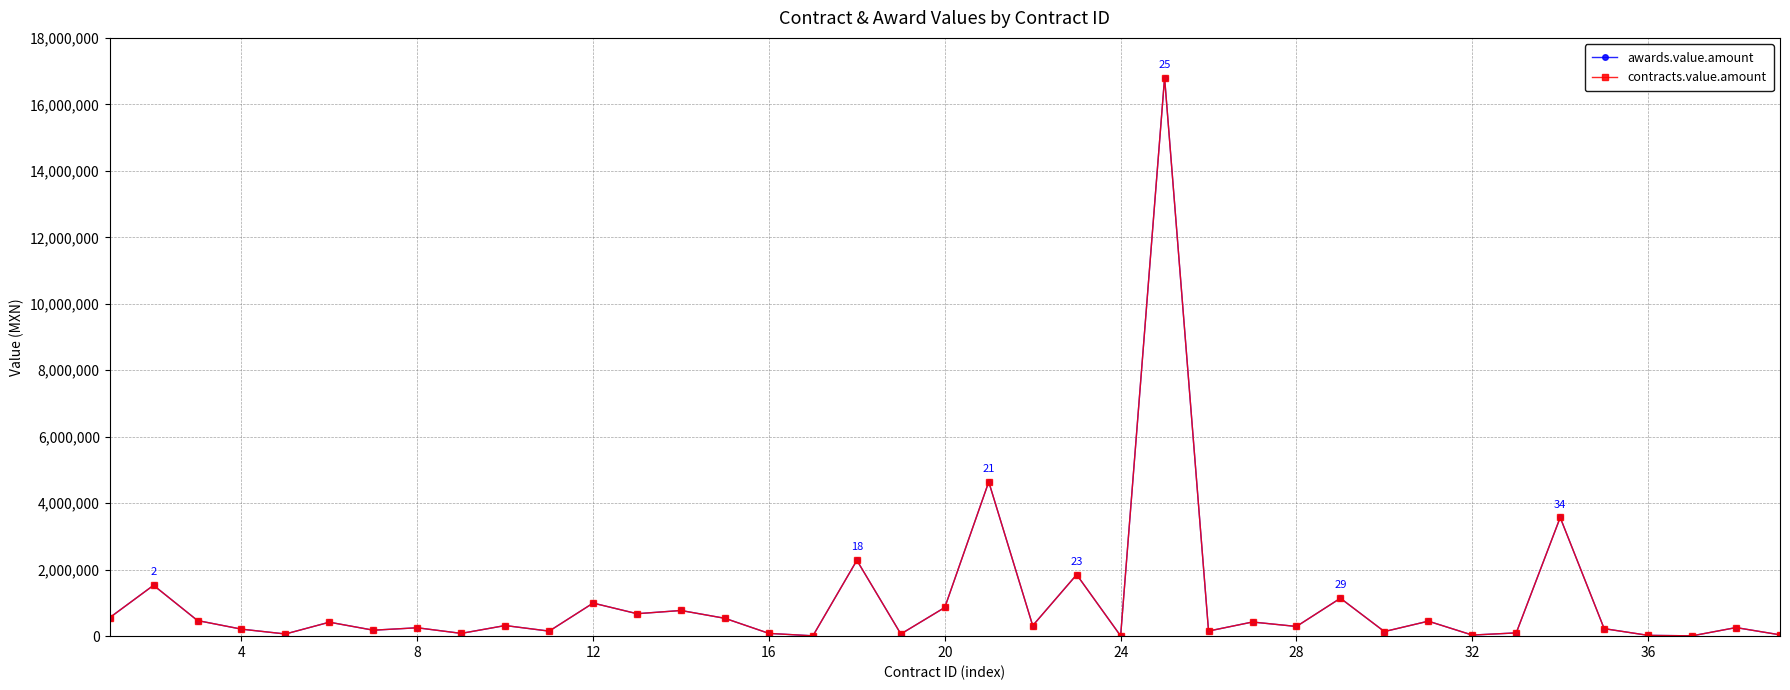

Reading right to left, extract all data points from this chart.

awards.value.amount: 39816.7	258331.5	9707.2	24027.2	226000.0	3570228.3	98087.5	32890.0	450683.0	138164.0	1141100.0	291800.0	425570.1	153612.0	16805320.0	7944.4	1851183.0	315988.0	4642716.3	862960.0	64920.0	2281800.0	10148.0	83220.0	536384.0	772278.2	675495.0	994825.0	151348.7	319484.0	83351.1	252430.2	179370.8	420000.0	65490.0	210860.0	470015.5	1530200.0	554500.0
contracts.value.amount: 39816.7	258331.5	9707.2	24027.2	226000.0	3570228.3	98087.5	32890.0	450683.0	138164.0	1141100.0	291800.0	425570.1	153612.0	16805320.0	7944.4	1851183.0	315988.0	4642716.3	862960.0	64920.0	2281800.0	10148.0	83220.0	536384.0	772278.2	675495.0	994825.0	151348.7	319484.0	83351.1	252430.2	179370.8	420000.0	65490.0	210860.0	470015.5	1530200.0	554500.0